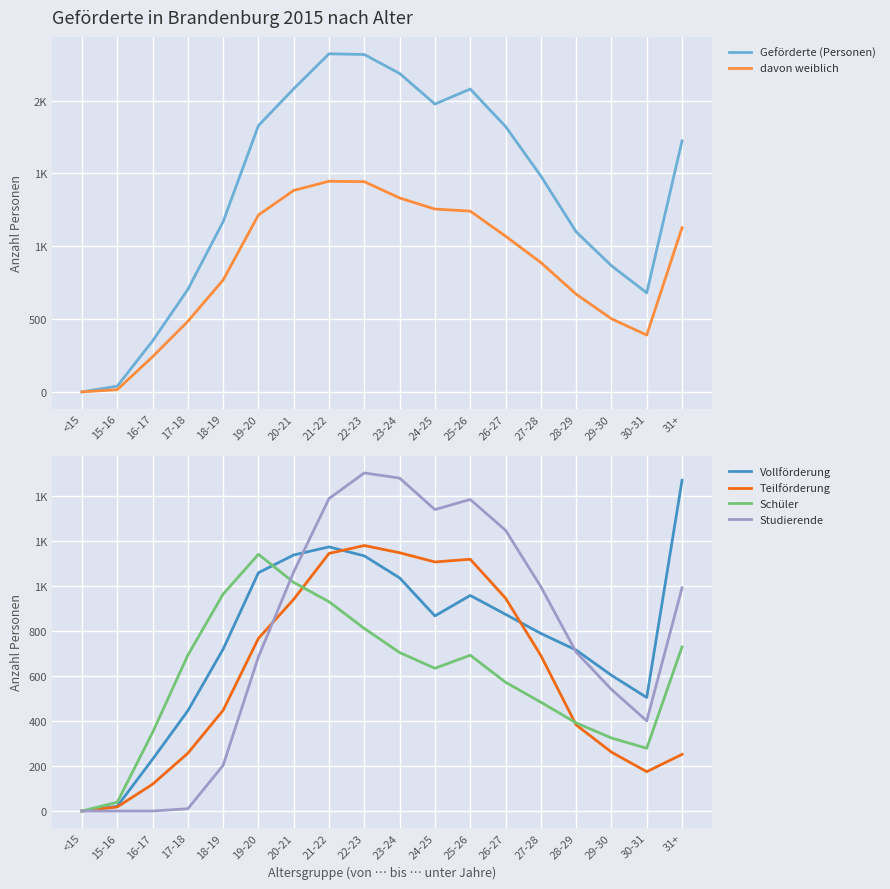

What are all the series names shown in the legend?

Geförderte (Personen), davon weiblich, Vollförderung, Teilförderung, Schüler, Studierende